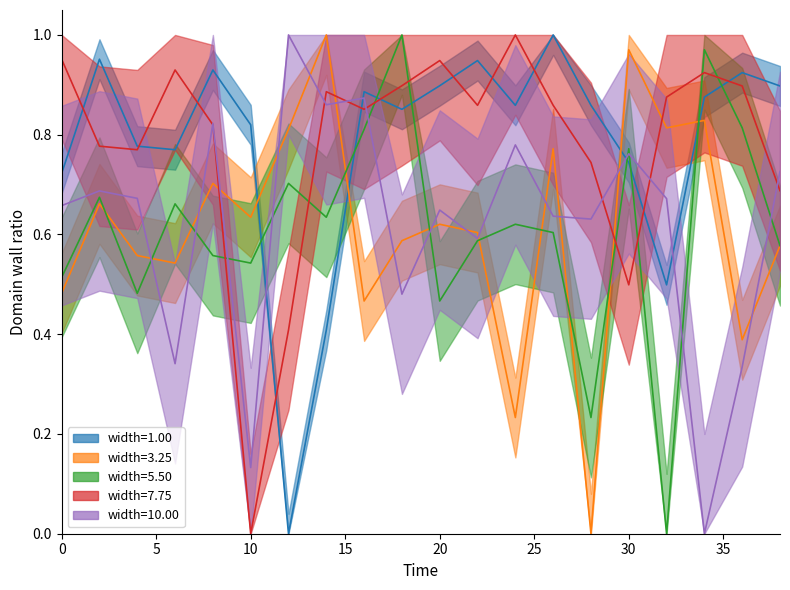

True or false: intensity(dBm) min3 has more than 2 points higher than both neighbors.

True